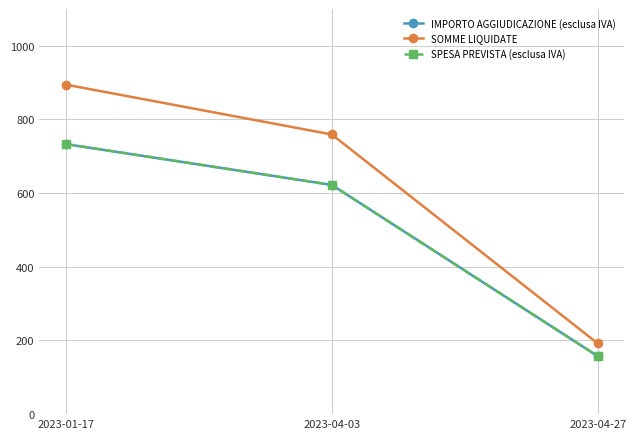

What is the difference between the maximum and minimum values in the SOMME LIQUIDATE series?

702.5